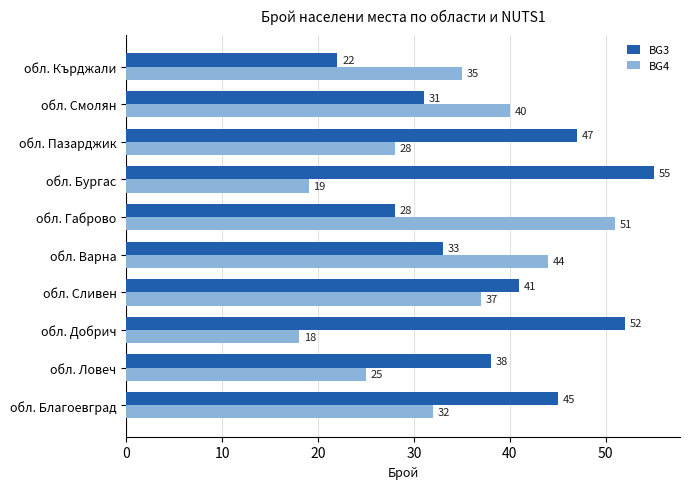

Is it true that BG4 equals 18 at обл. Добрич?

True